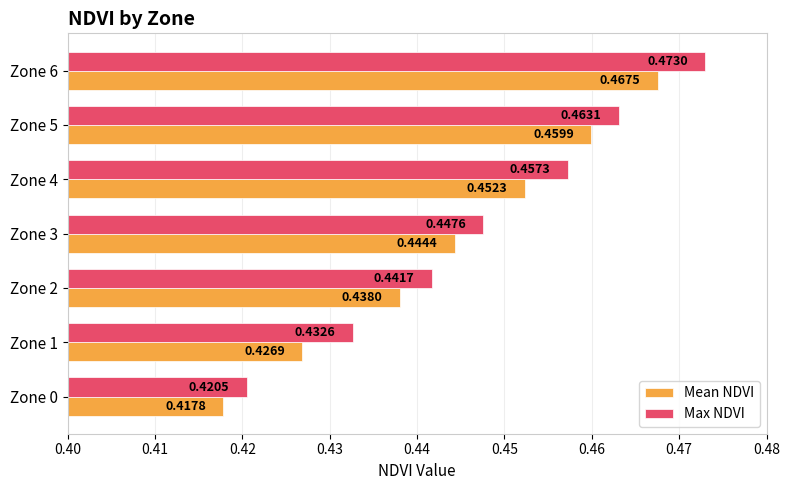

Which series has the widest spread of values?

Max NDVI